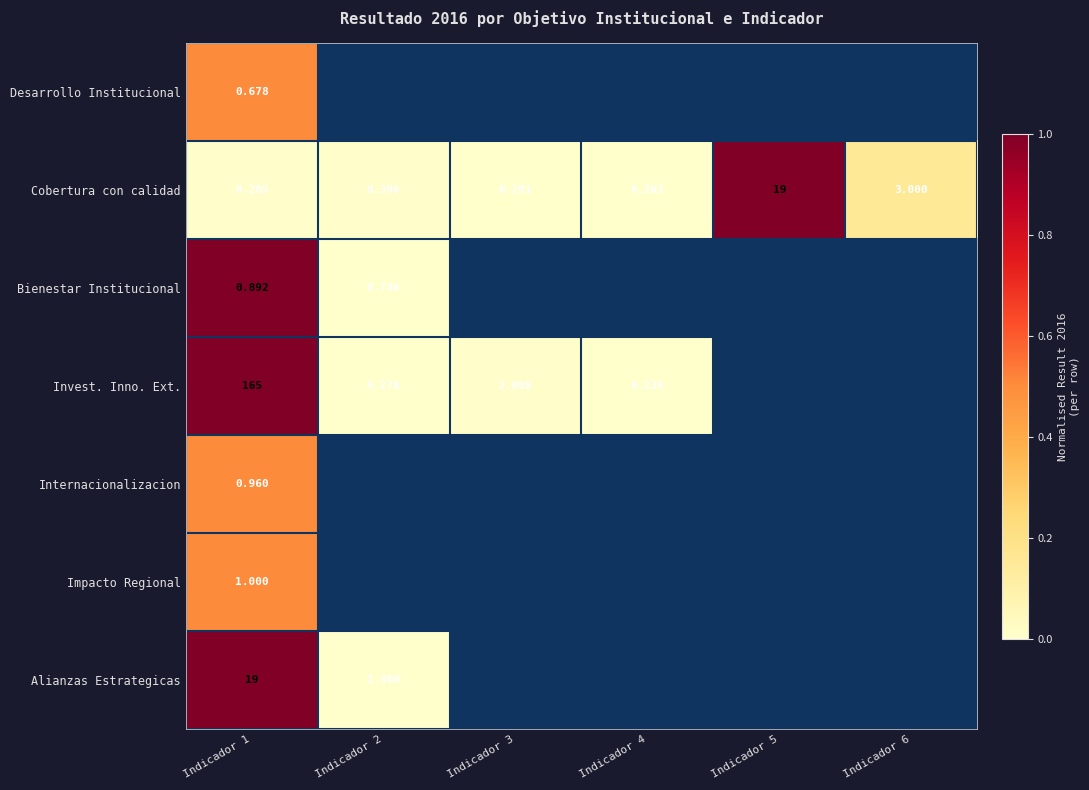

Between Indicador 4 and Indicador 1, which is larger?

Indicador 1